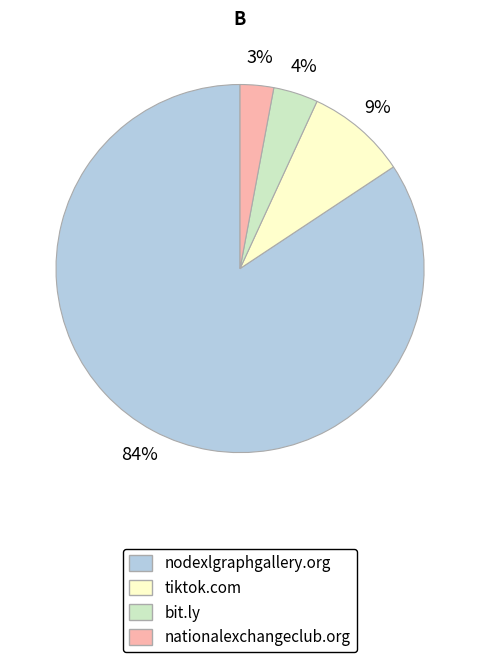

True or false: tiktok.com accounts for 1% of the total.

False